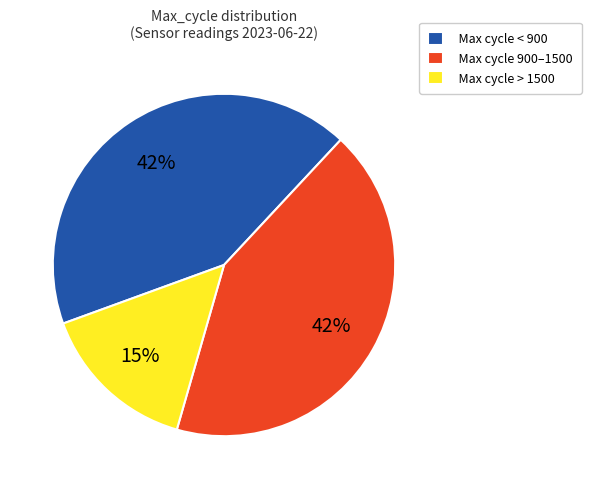

How many slices are in this pie chart?

3